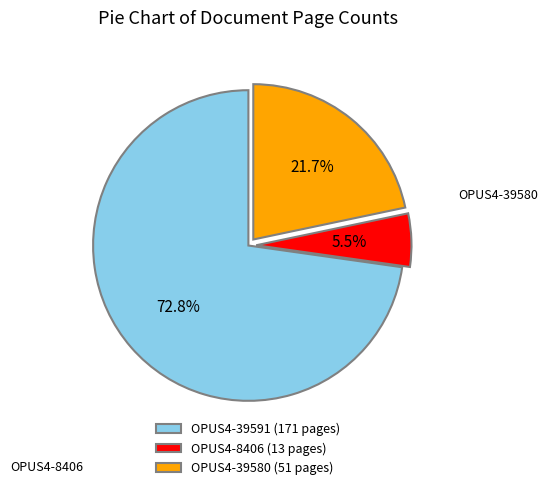

To the nearest percent, what is the difference between the largest and smallest slice percentages?

67%